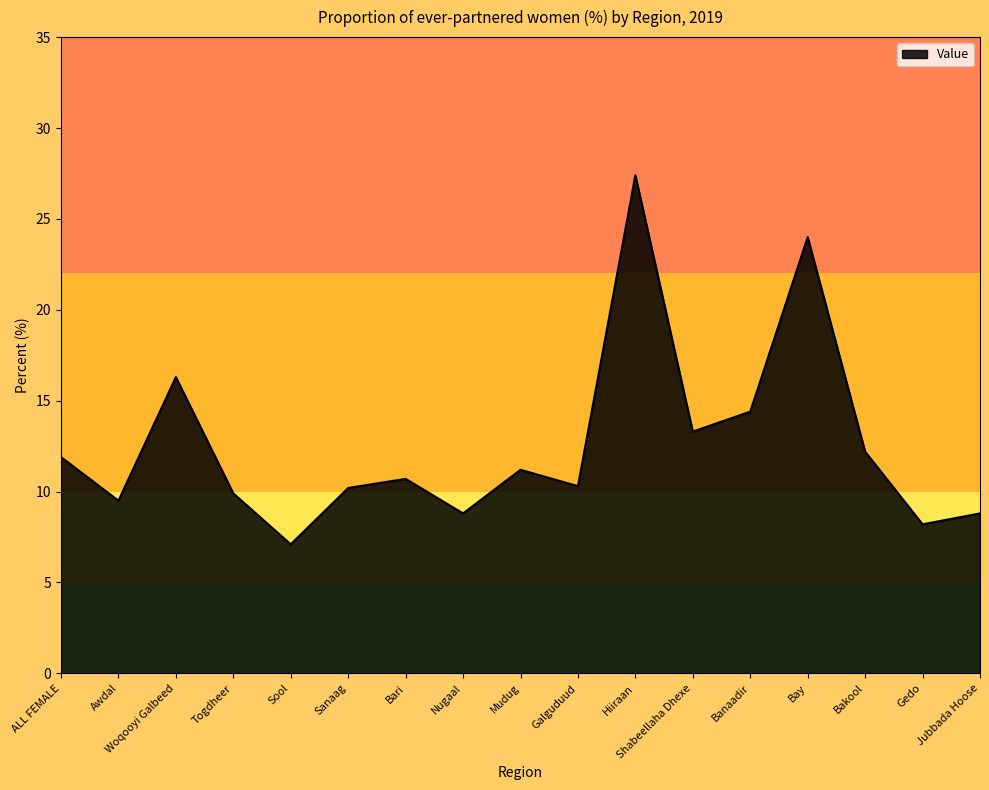

The chart shows a value of 14.4 at Nugaal. True or false?

False